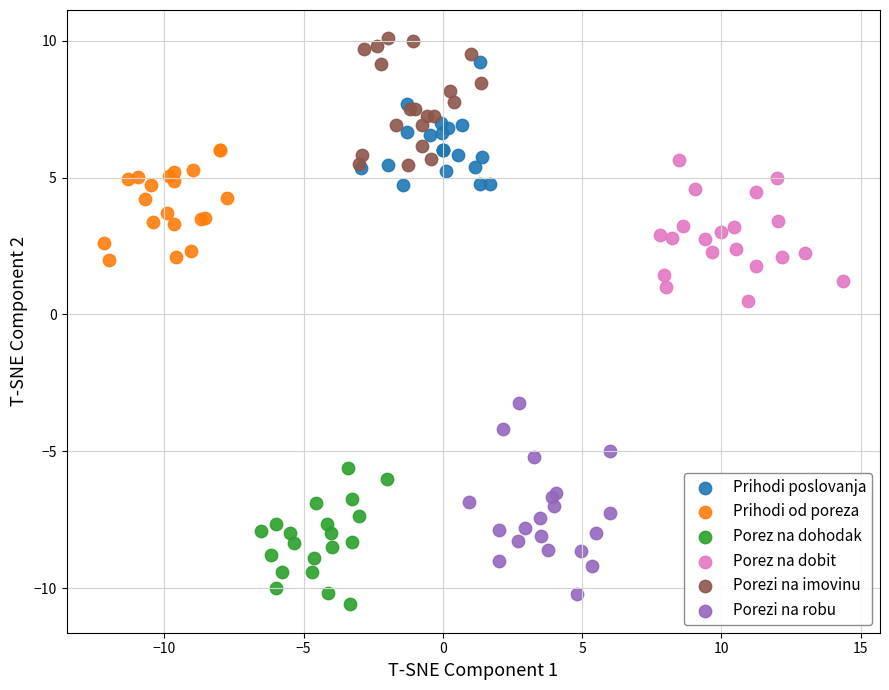

Which series has the widest spread of Y values?

Porezi na robu